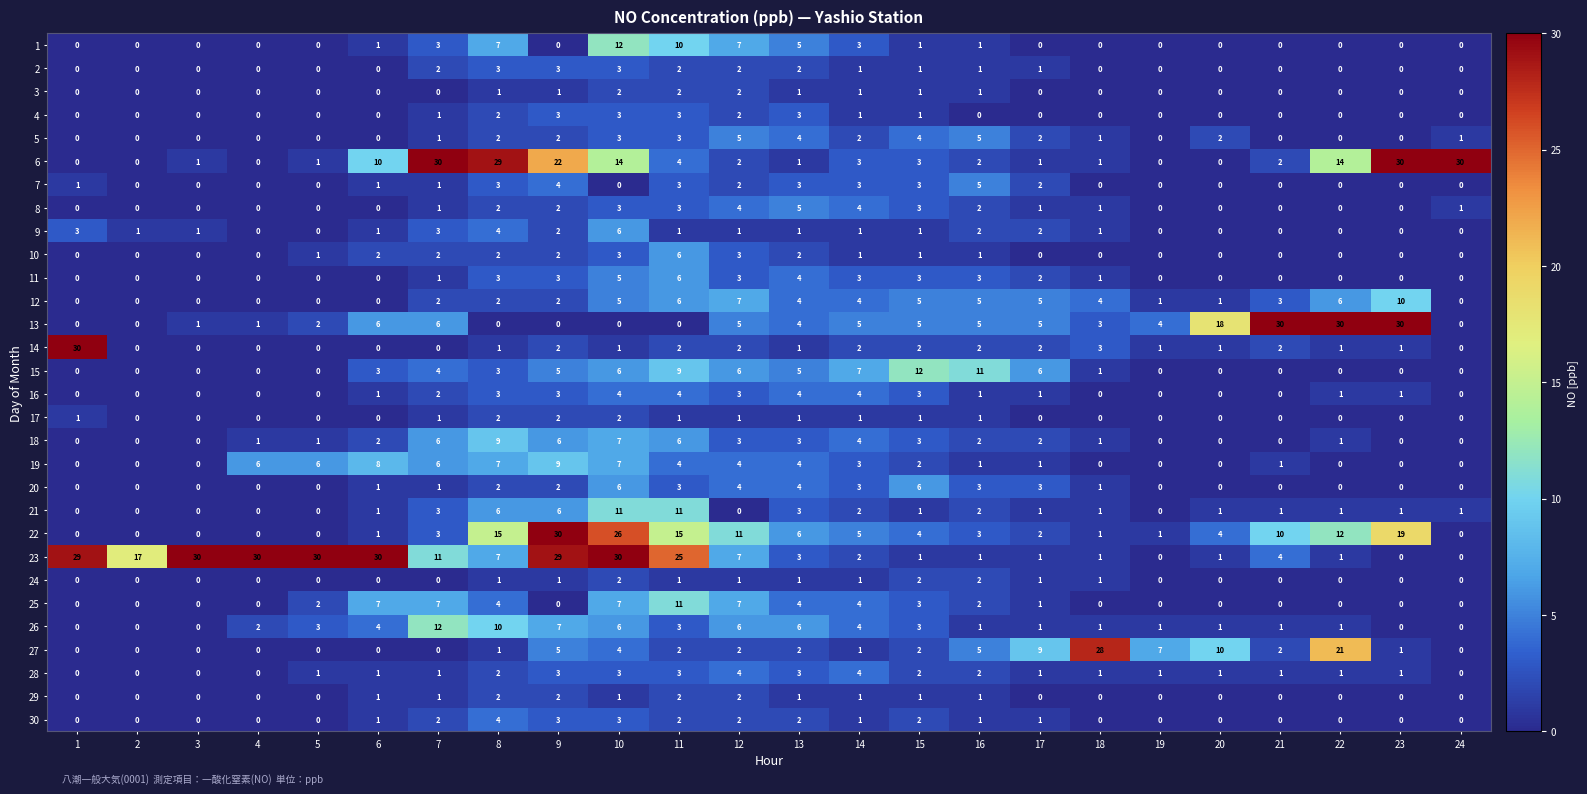

What is the highest value of the 25 series?

11